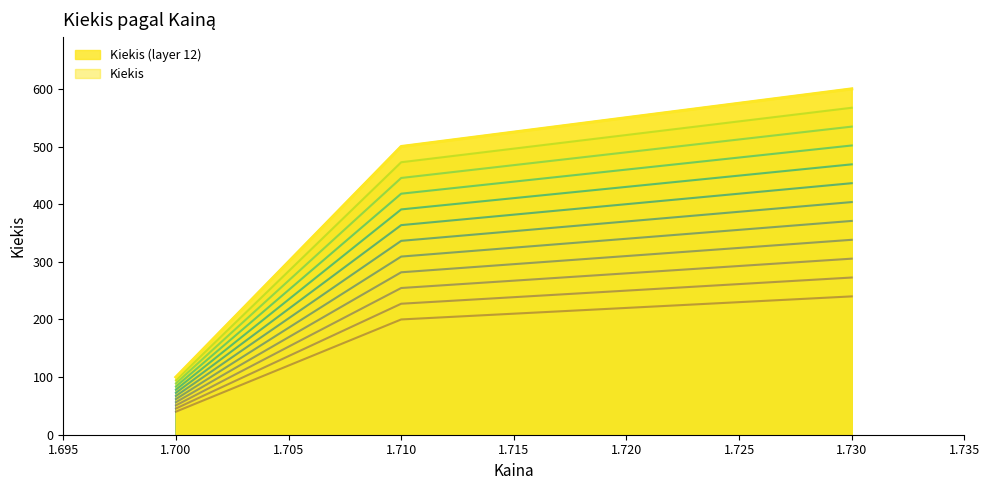

How many values are below 336?

1